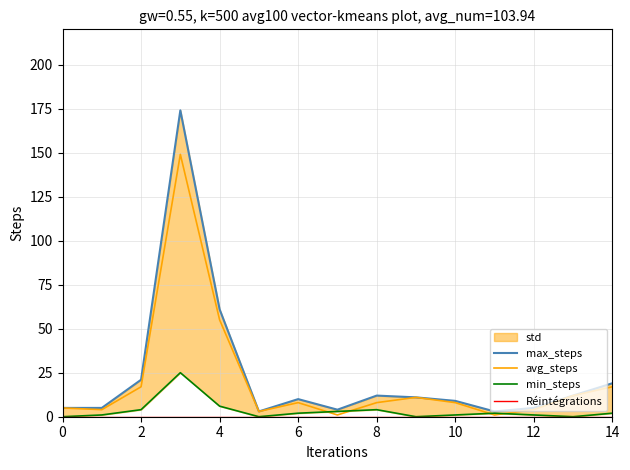

Between 8 and 13, which is larger?

8